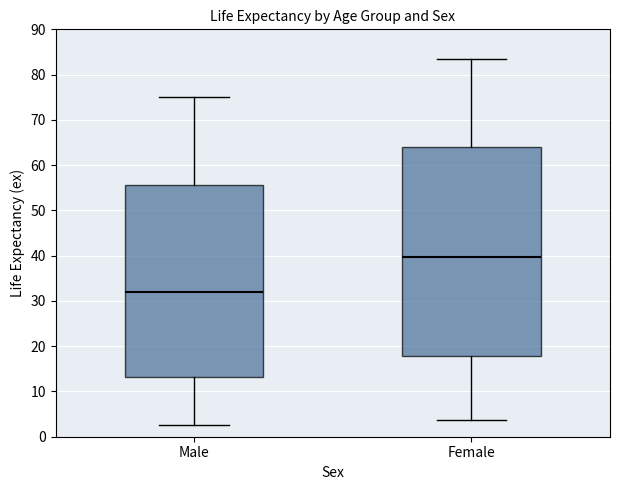

Which box's median line is the highest?

Female